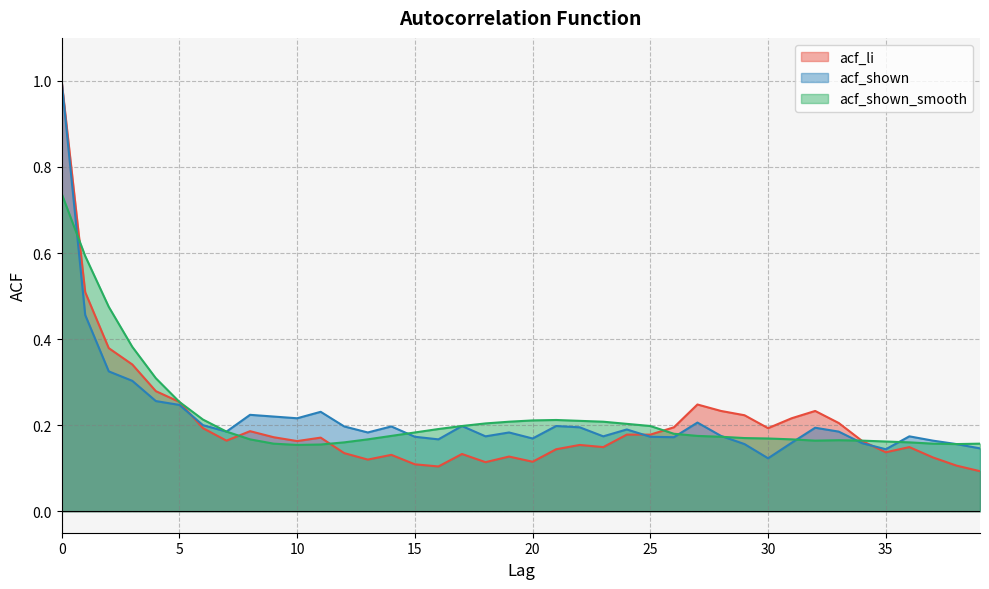

How many lines are shown in the chart?

3